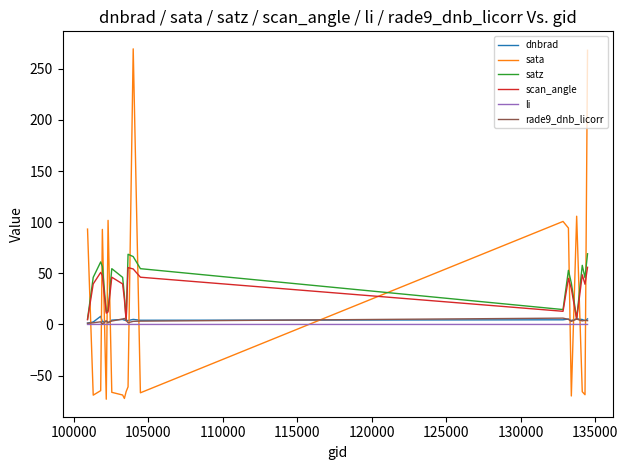

True or false: dnbrad and sata intersect in this chart.

True